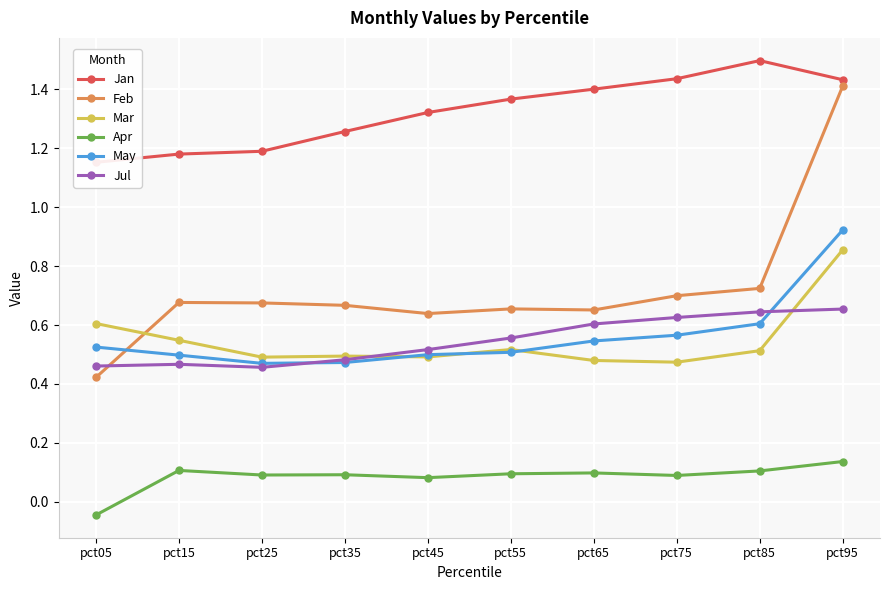

True or false: Jul and Apr intersect in this chart.

False